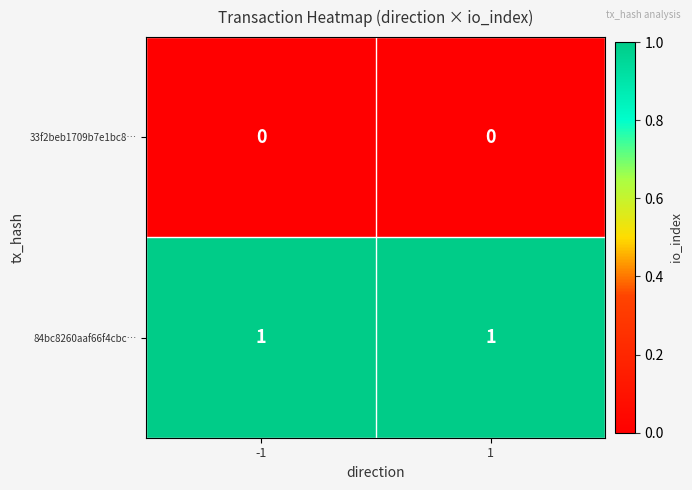

Reading left to right, transcribe all the data shown in this chart.

33f2beb1709b7e1bc8…: 0	0
84bc8260aaf66f4cbc…: 1	1